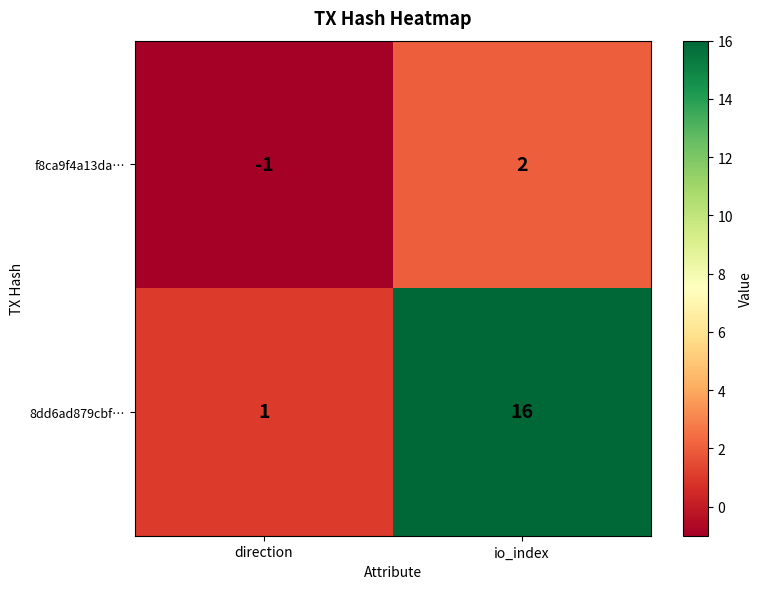

What value does the 8dd6ad879cbf… series have at io_index, to the nearest 5?

15